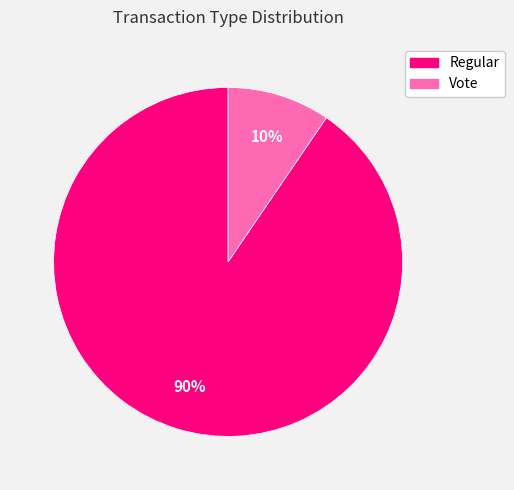

Count the number of slices in the pie.

2